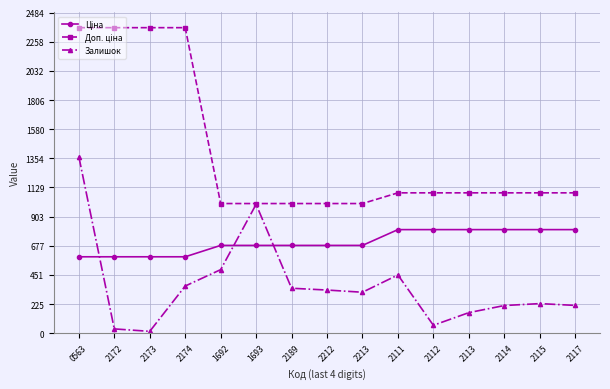

What is the total value across all series at 2112?

1950.1